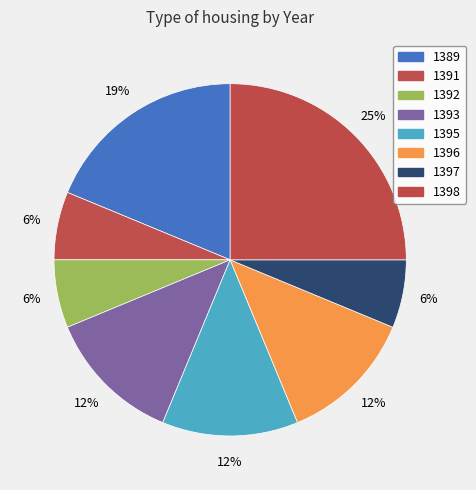

What percentage is the 1389 slice, to the nearest percent?

19%